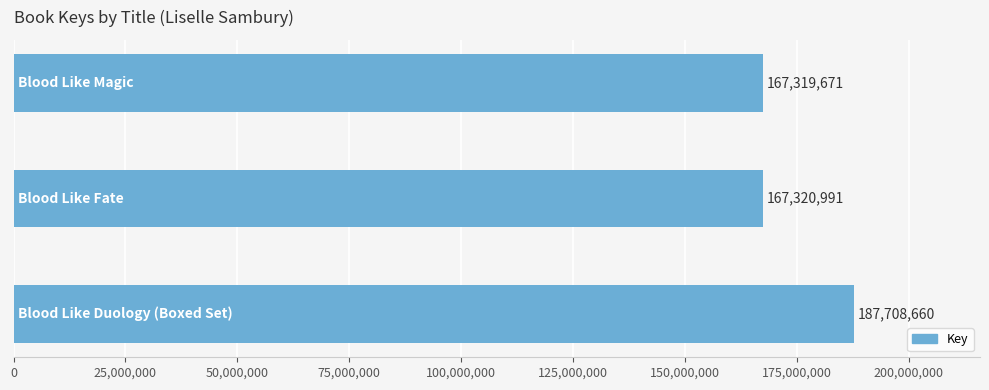

What is the difference between the maximum and minimum values?

20388989